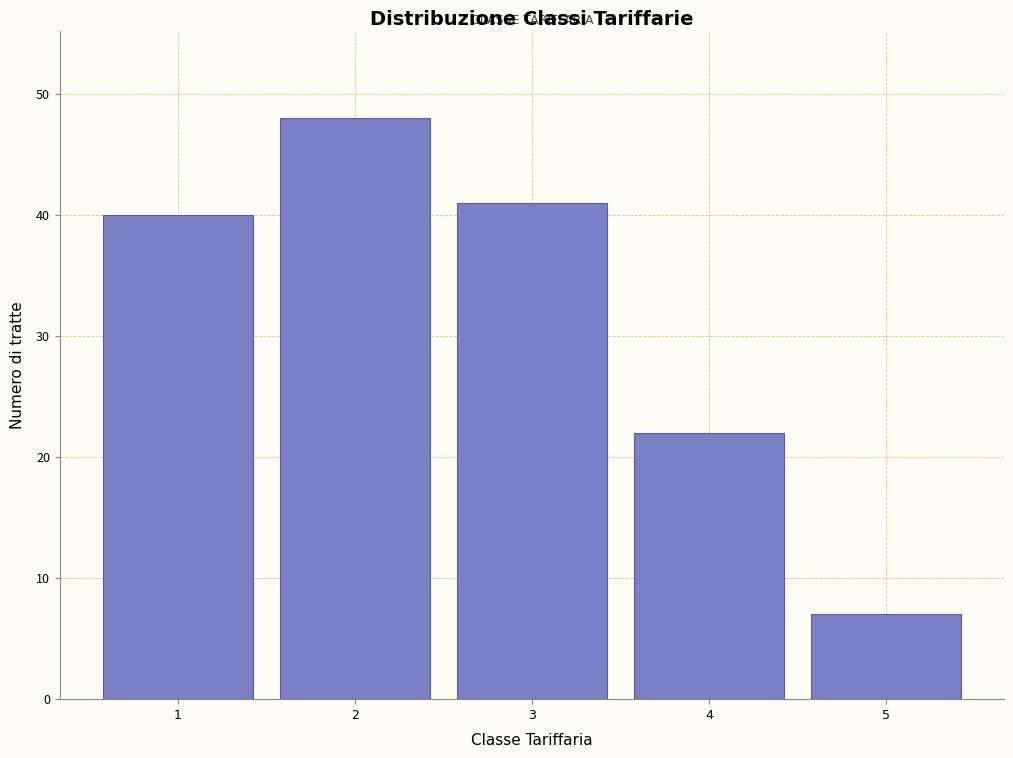

Reading left to right, transcribe all the data shown in this chart.

40	48	41	22	7